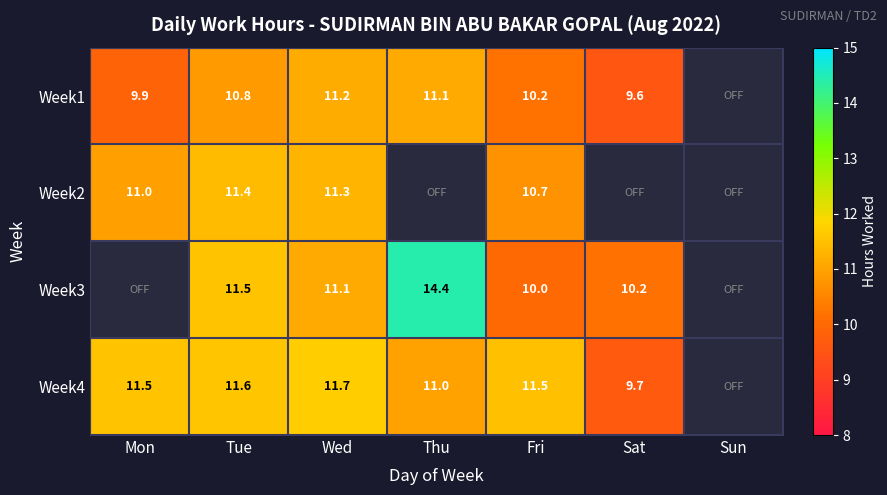

What is the maximum value shown in the chart?

14.4